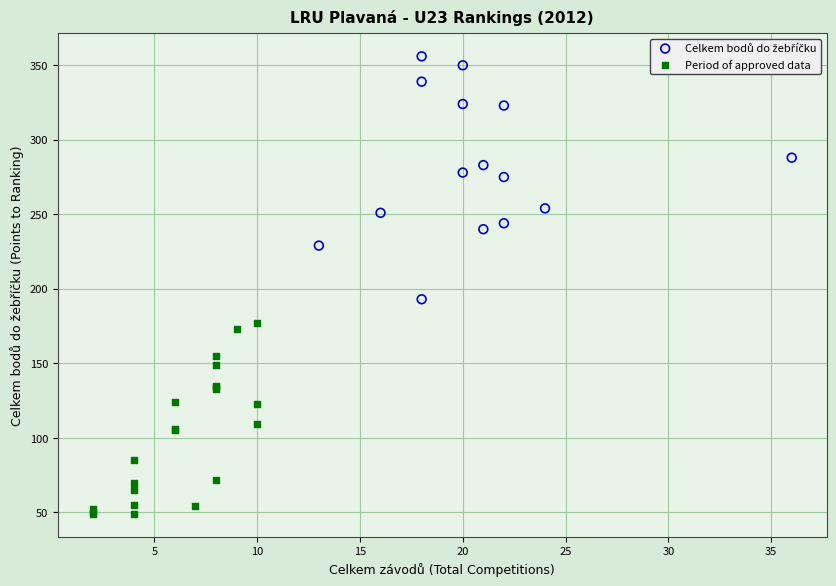

Which series reaches the minimum Y coordinate?

Period of approved data